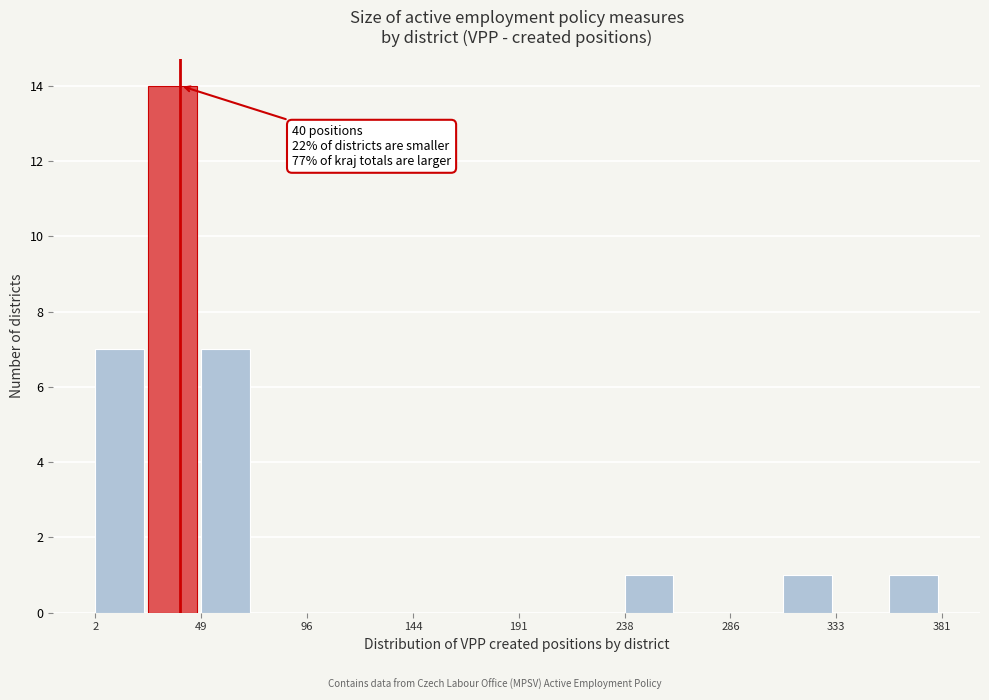

Which range on the x-axis has the tallest bar?

25 to 50